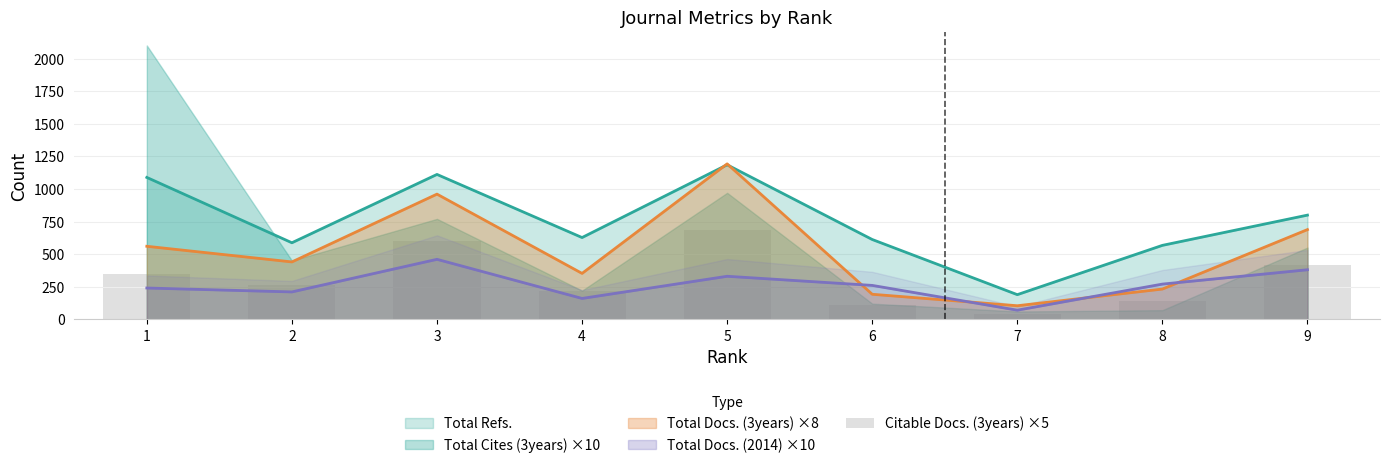

What is the minimum value for Total Refs.?

189